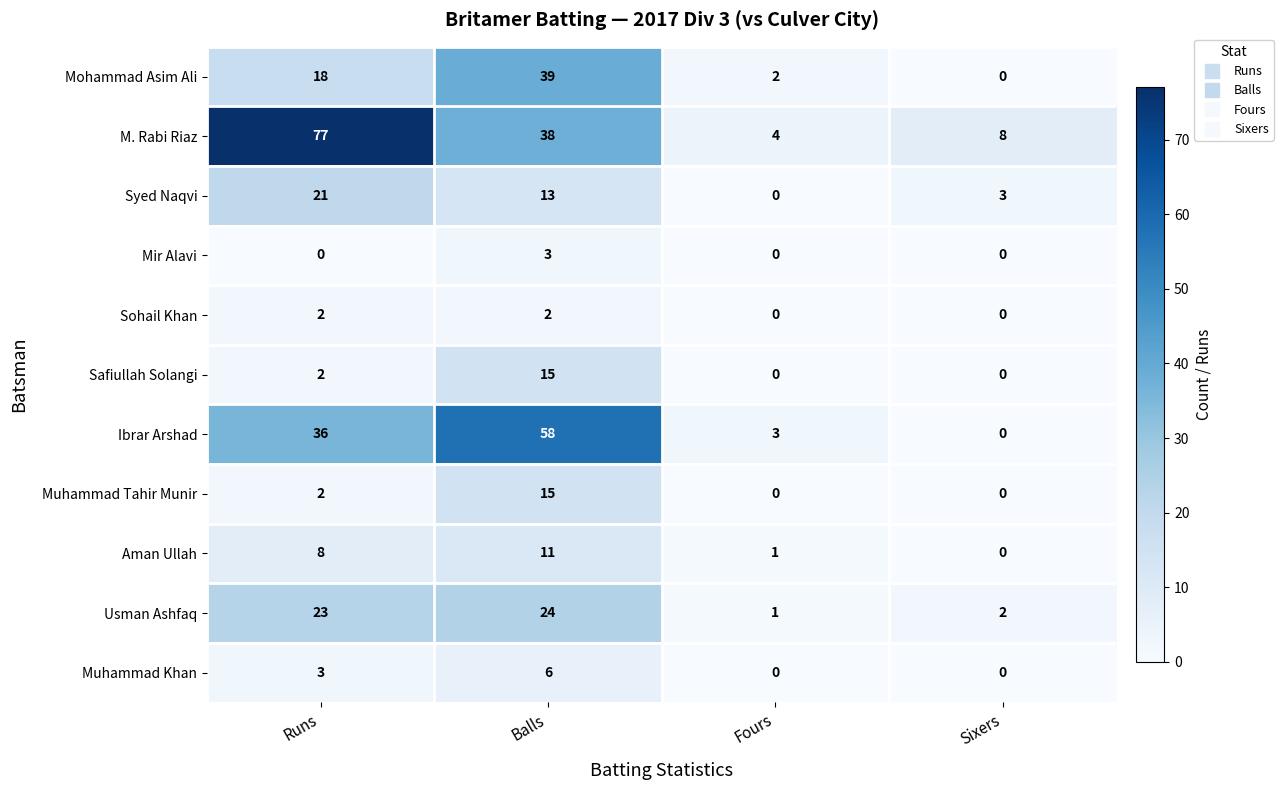

What is the sum of the Ibrar Arshad values at Balls and Fours?

61